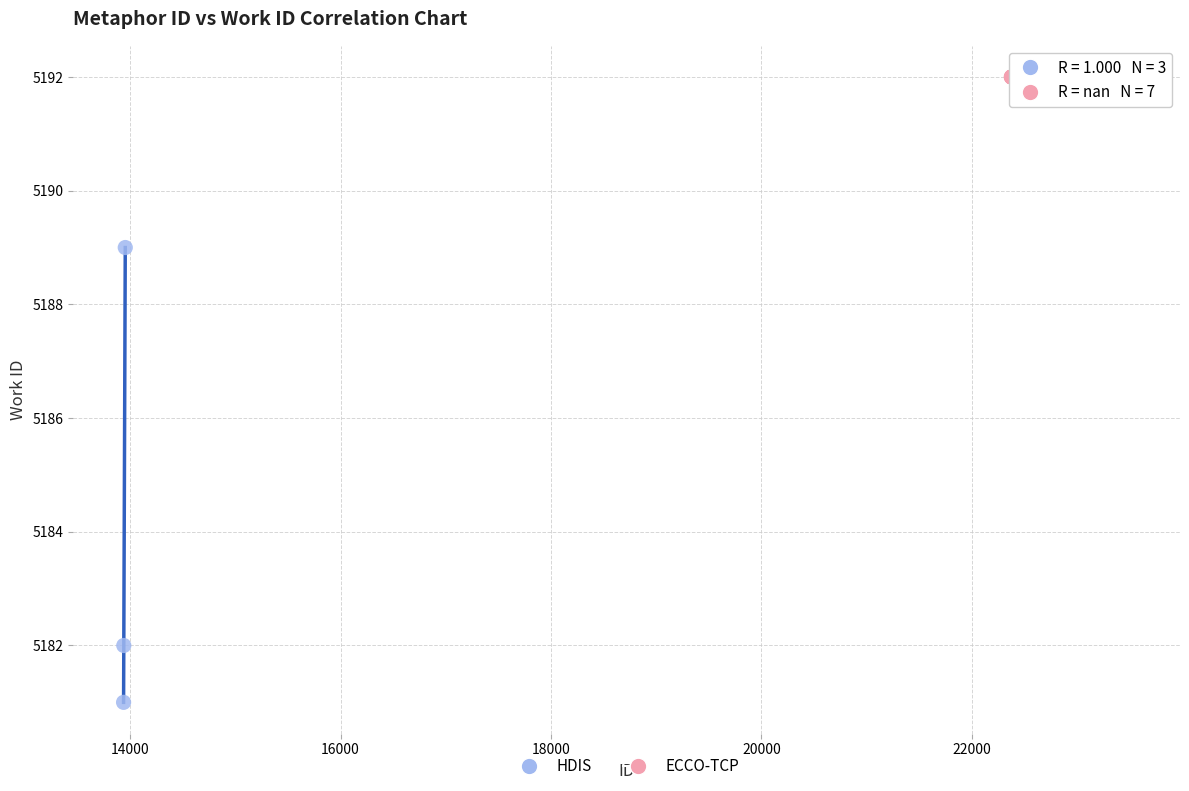

Which series reaches the maximum Y coordinate?

ECCO-TCP